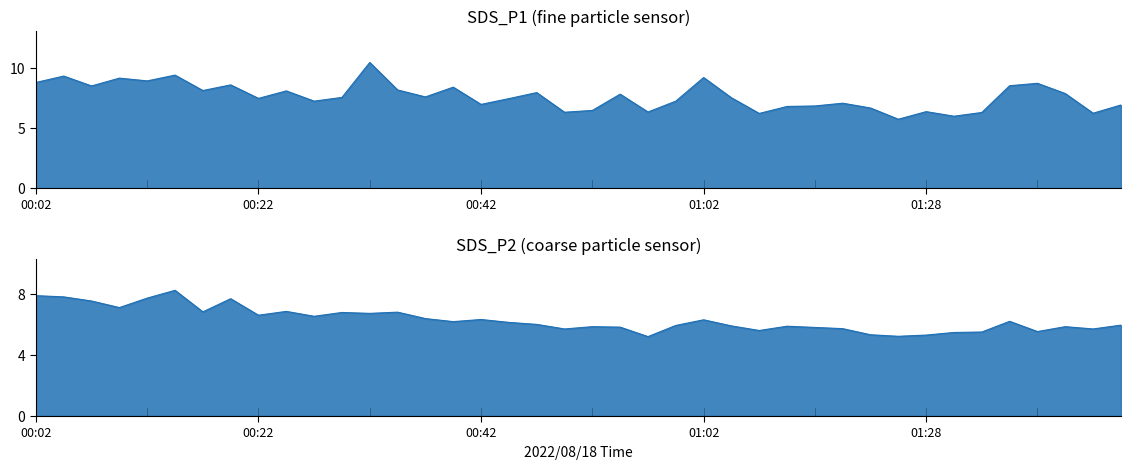

Reading right to left, extract all data points from this chart.

SDS_P1: 6.9	6.2	7.8	8.7	8.5	6.3	6.0	6.3	5.7	6.7	7.0	6.8	6.8	6.2	7.5	9.2	7.2	6.3	7.8	6.5	6.3	7.9	7.4	7.0	8.4	7.6	8.2	10.4	7.5	7.2	8.1	7.5	8.6	8.1	9.4	8.9	9.1	8.5	9.3	8.8
SDS_P2: 6.0	5.7	5.8	5.5	6.2	5.5	5.5	5.3	5.2	5.3	5.7	5.8	5.9	5.6	5.9	6.3	5.9	5.2	5.8	5.8	5.7	6.0	6.1	6.3	6.2	6.4	6.8	6.7	6.8	6.5	6.8	6.6	7.7	6.8	8.2	7.7	7.1	7.5	7.8	7.9